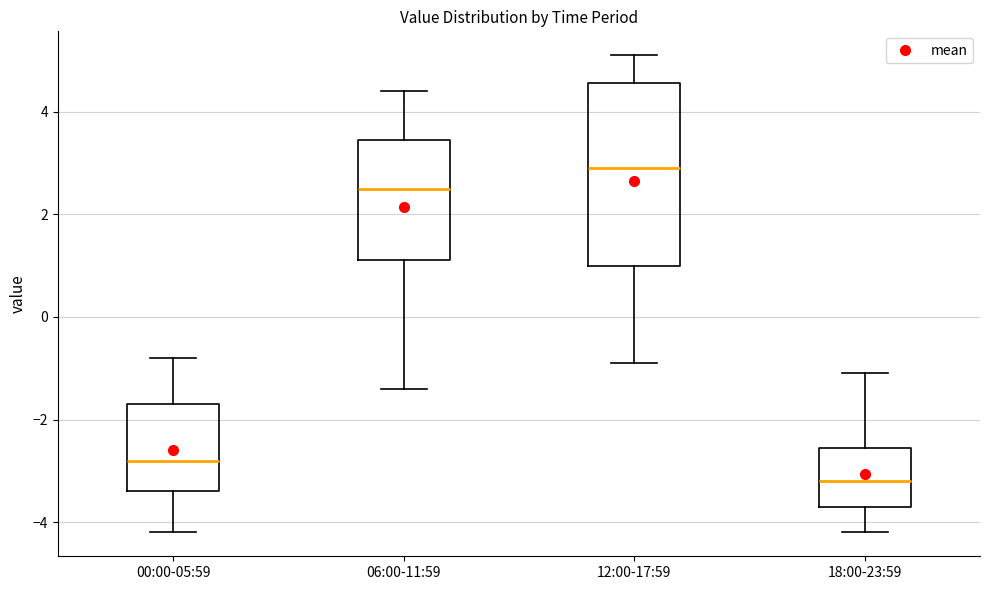

Comparing the boxes themselves (not the whiskers), which one is the tallest?

12:00-17:59